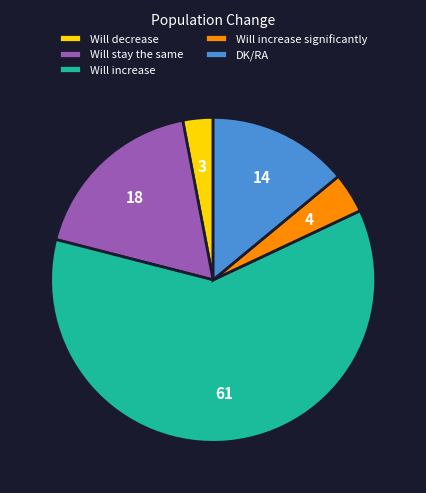

Rank the categories by value from lowest to highest.

Will decrease, Will increase significantly, DK/RA, Will stay the same, Will increase